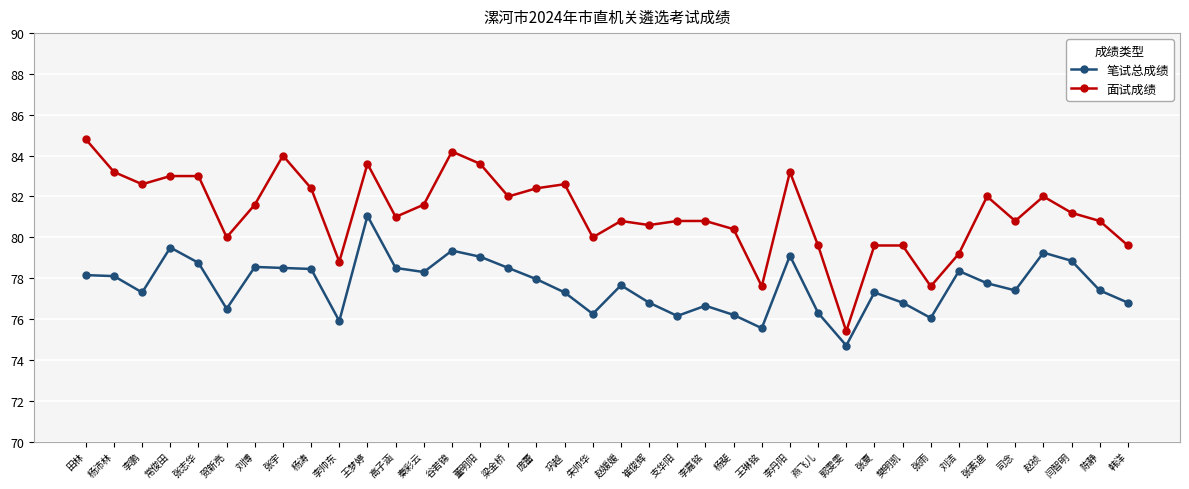

At which category does 面试成绩 reach its first local valley?

李鹏